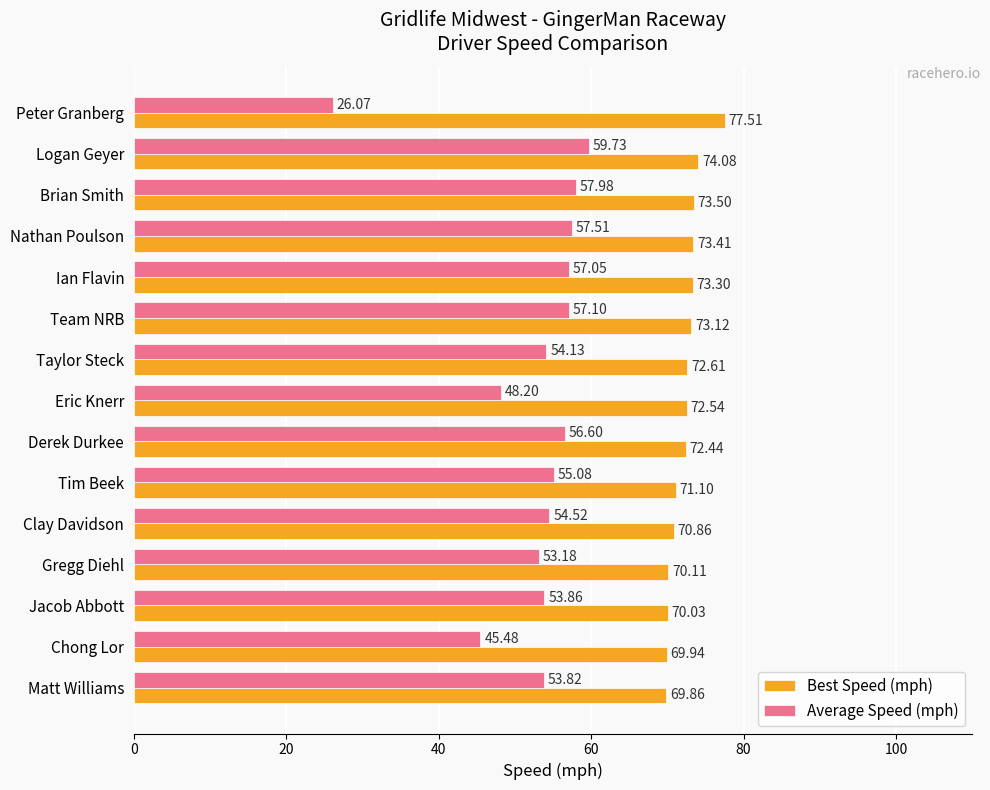

Which series has the widest spread of values?

Average Speed (mph)